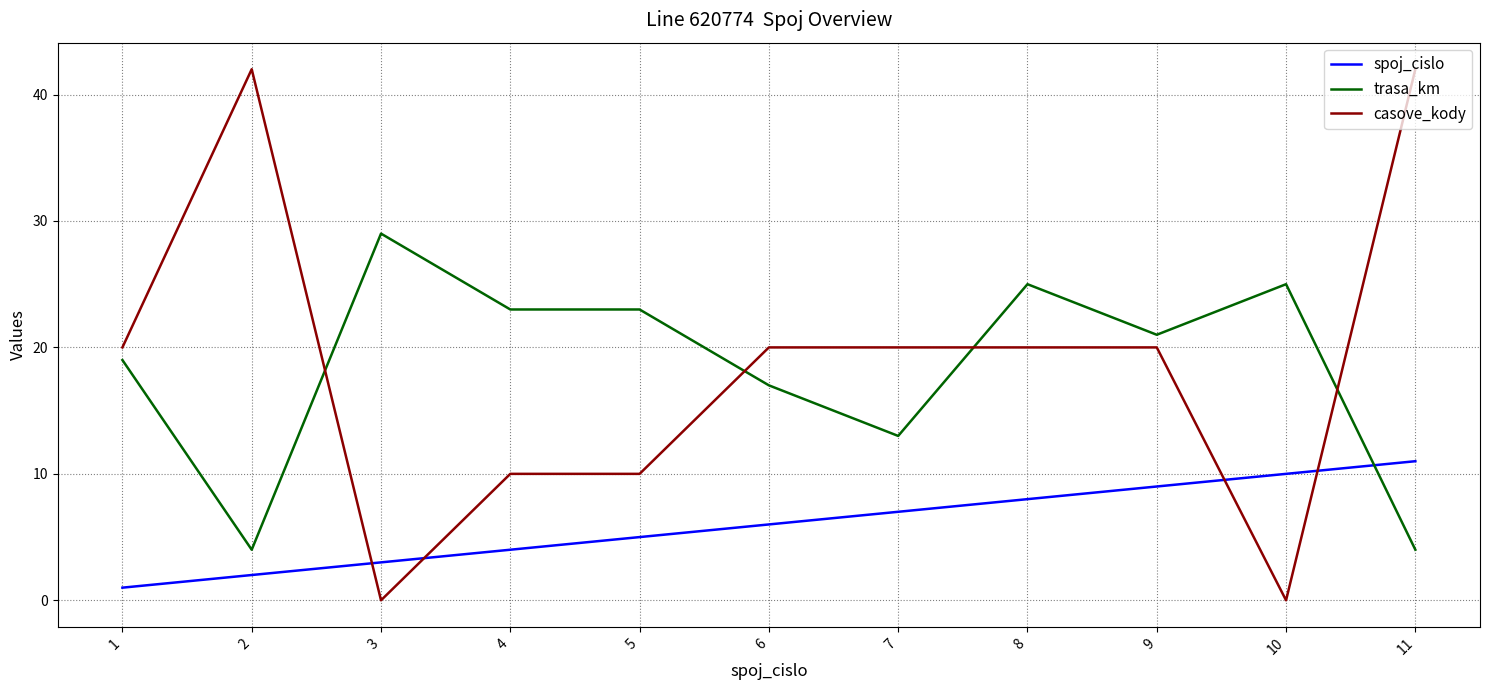

Rank the series by their maximum value, from lowest to highest.

spoj_cislo, trasa_km, casove_kody